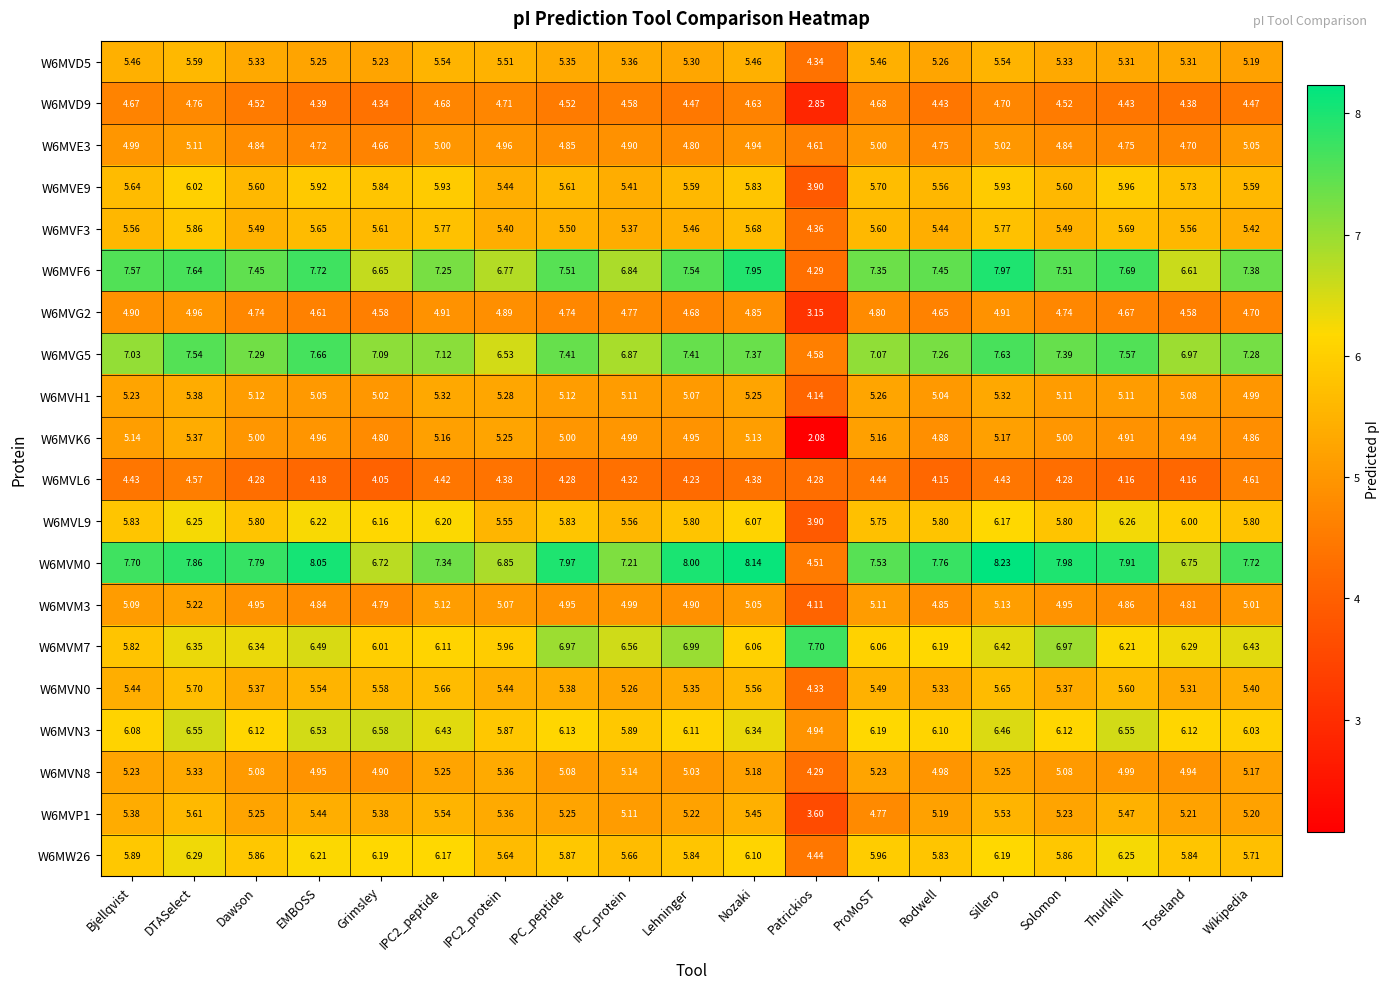

Which series changed the most between Bjellqvist and Lehninger?

W6MVM7